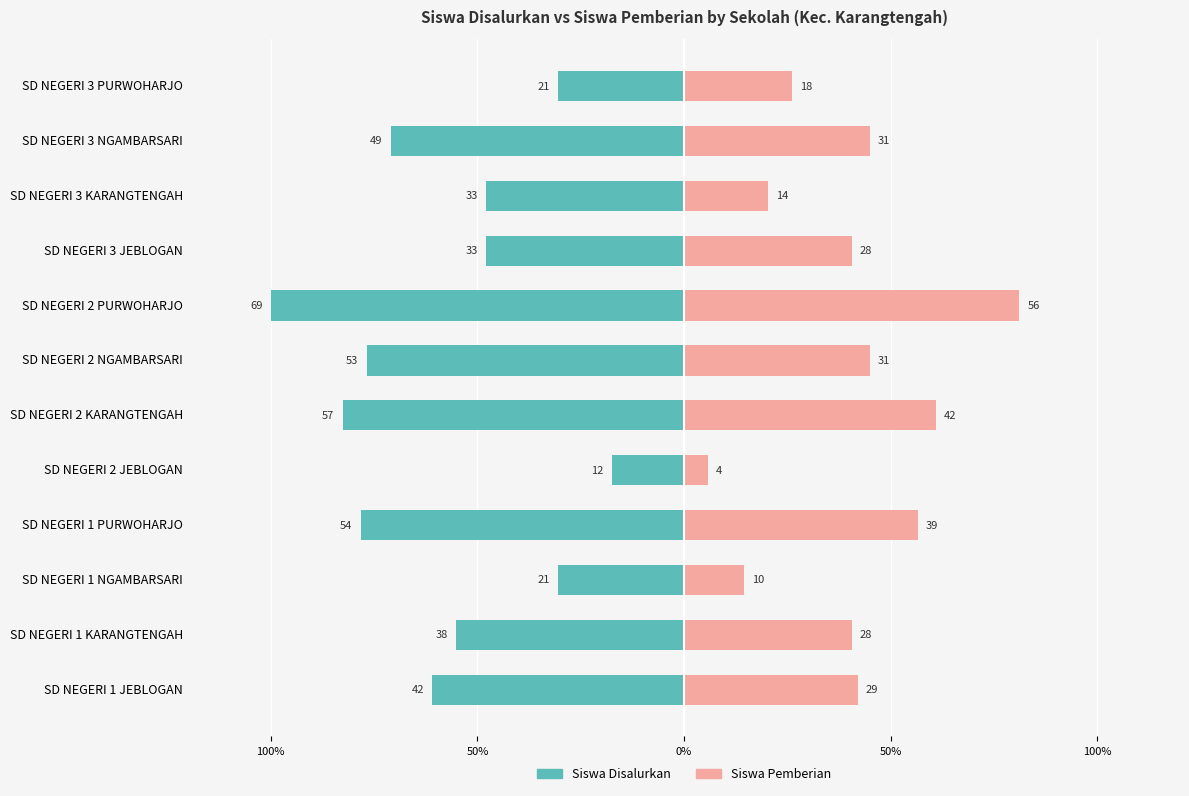

What are all the series names shown in the legend?

Siswa Disalurkan, Siswa Pemberian